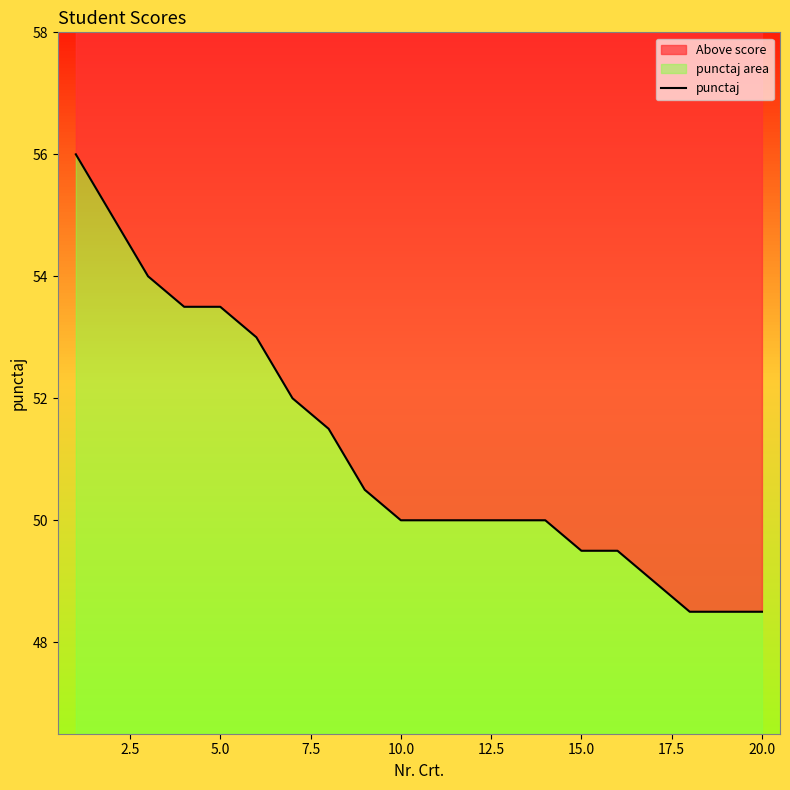

What is the minimum value shown in the chart?

48.5